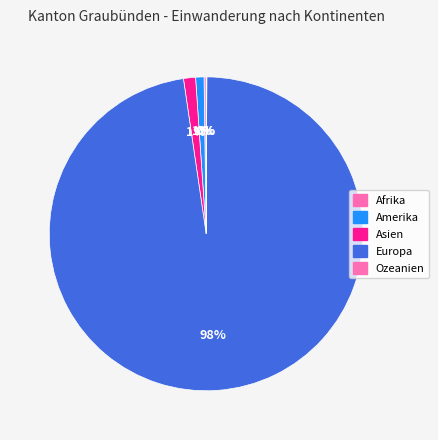

Is there any slice that represents more than half of the pie?

Yes